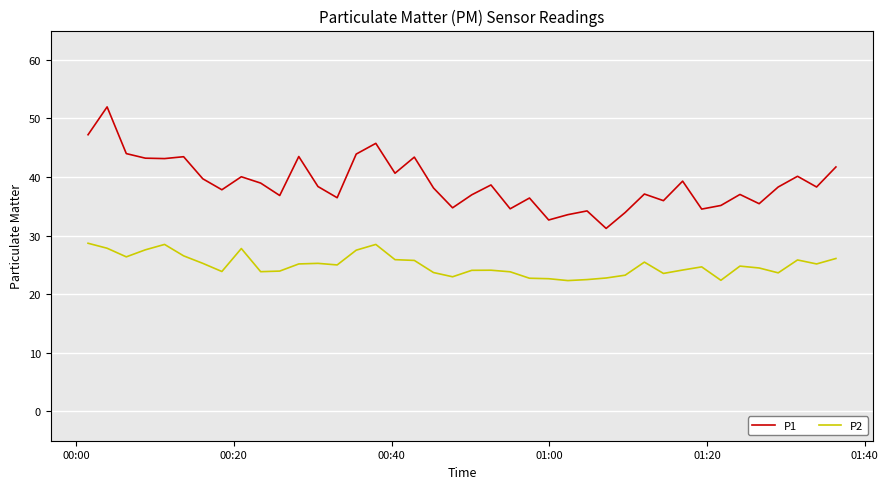

What is the difference between the maximum and minimum values in the P1 series?

20.7